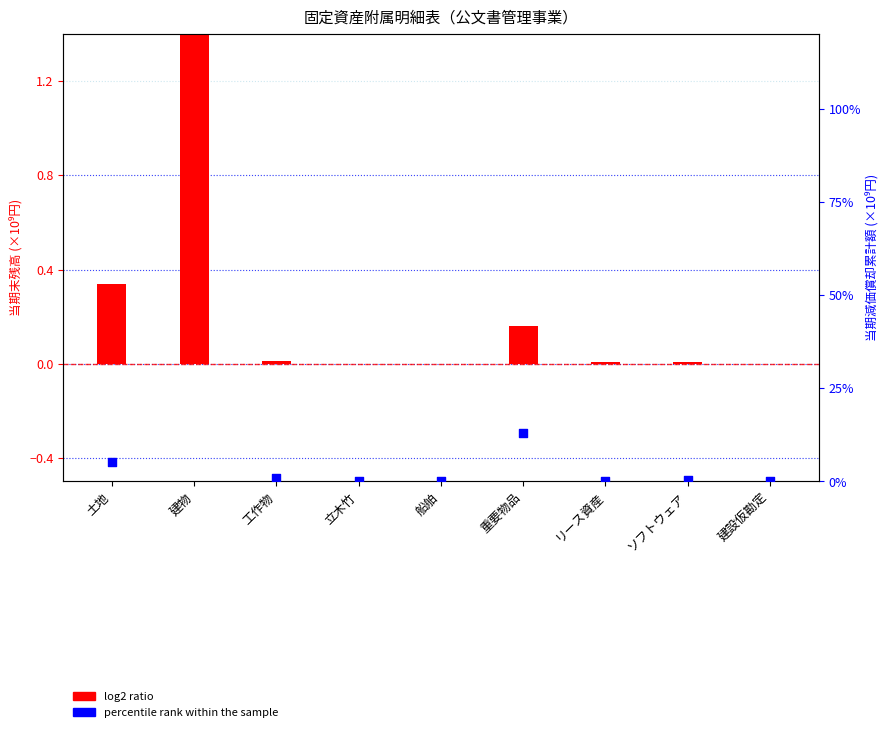

Which series has the largest total across all categories?

percentile rank within the sample